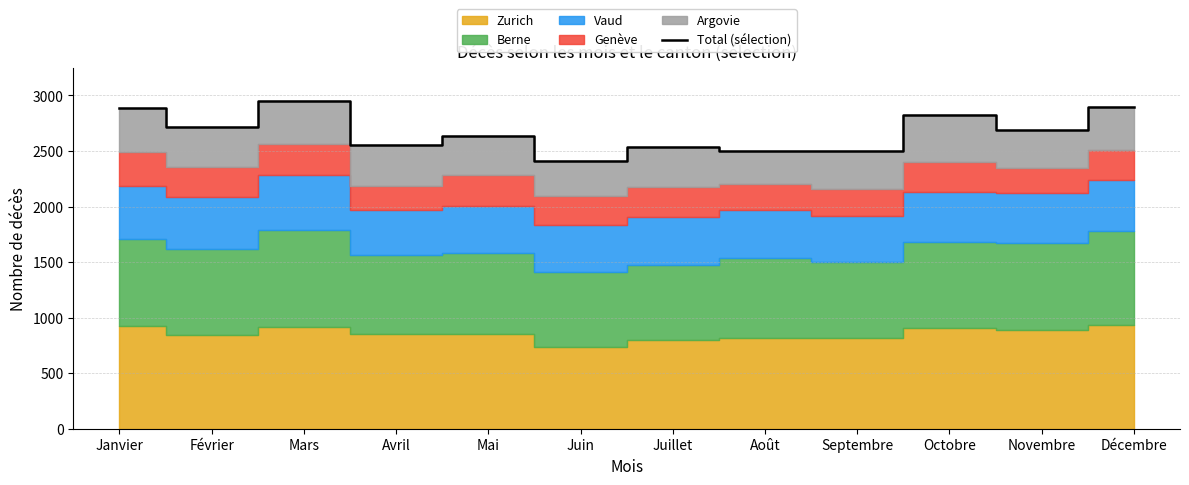

Approximately how many times larger is the value at Février compared to Mai?

1.0